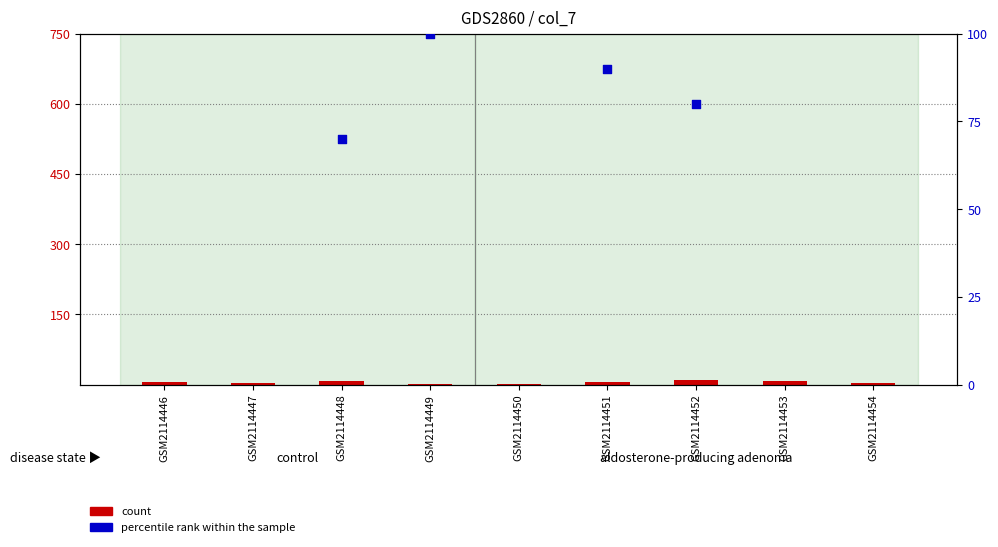

Which series reaches the minimum Y coordinate?

count